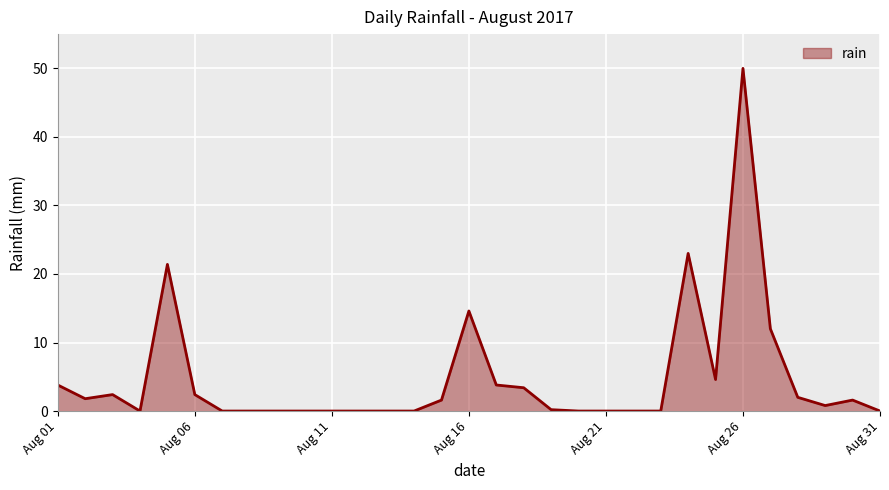

What is the difference between the maximum and minimum values?

50.0